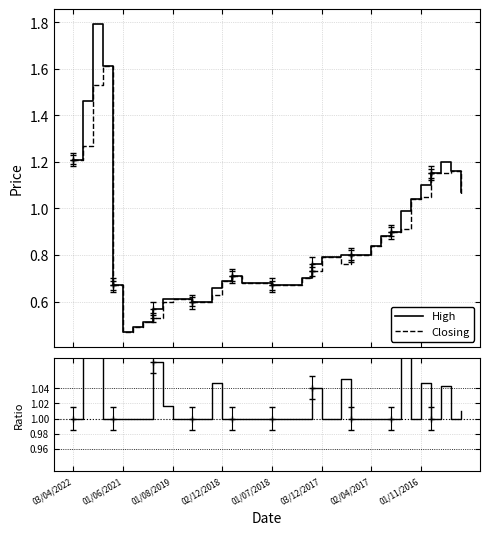

What is the maximum value for Closing?

1.6